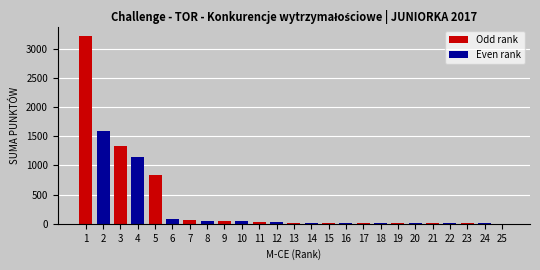

What is the maximum value shown in the chart?

3219